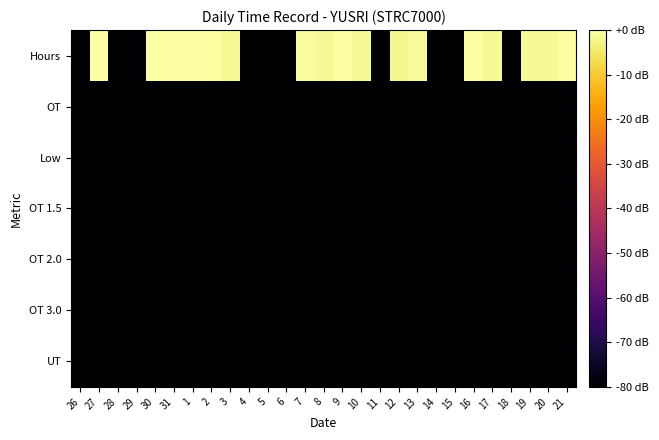

Between 10 and 19, which is larger?

10